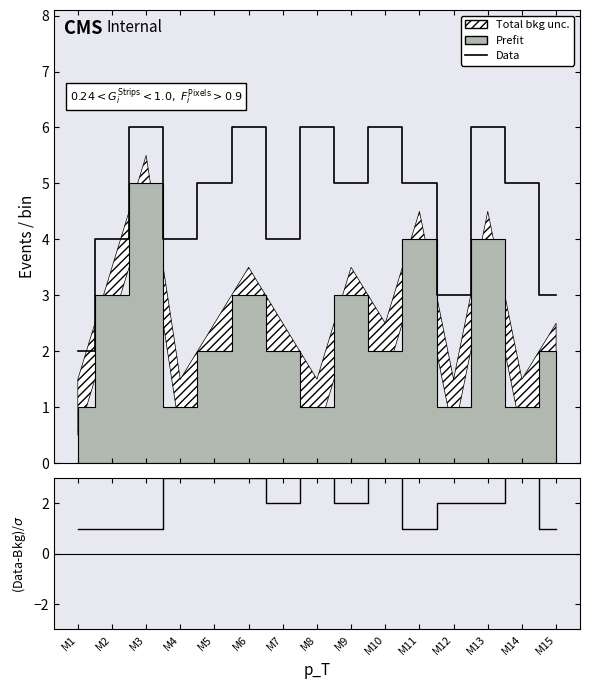

What is the value of the Data point at the 12th from the left?

3